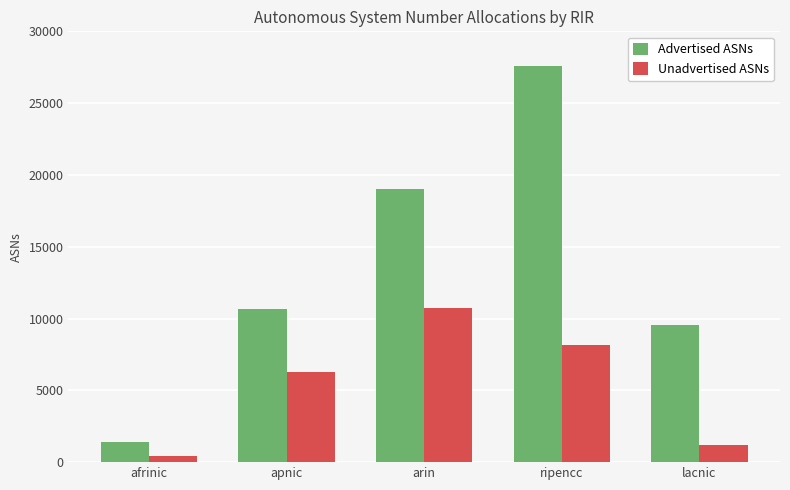

Reading left to right, extract all data points from this chart.

Advertised ASNs: 1410	10673	19046	27573	9549
Unadvertised ASNs: 422	6264	10739	8140	1164